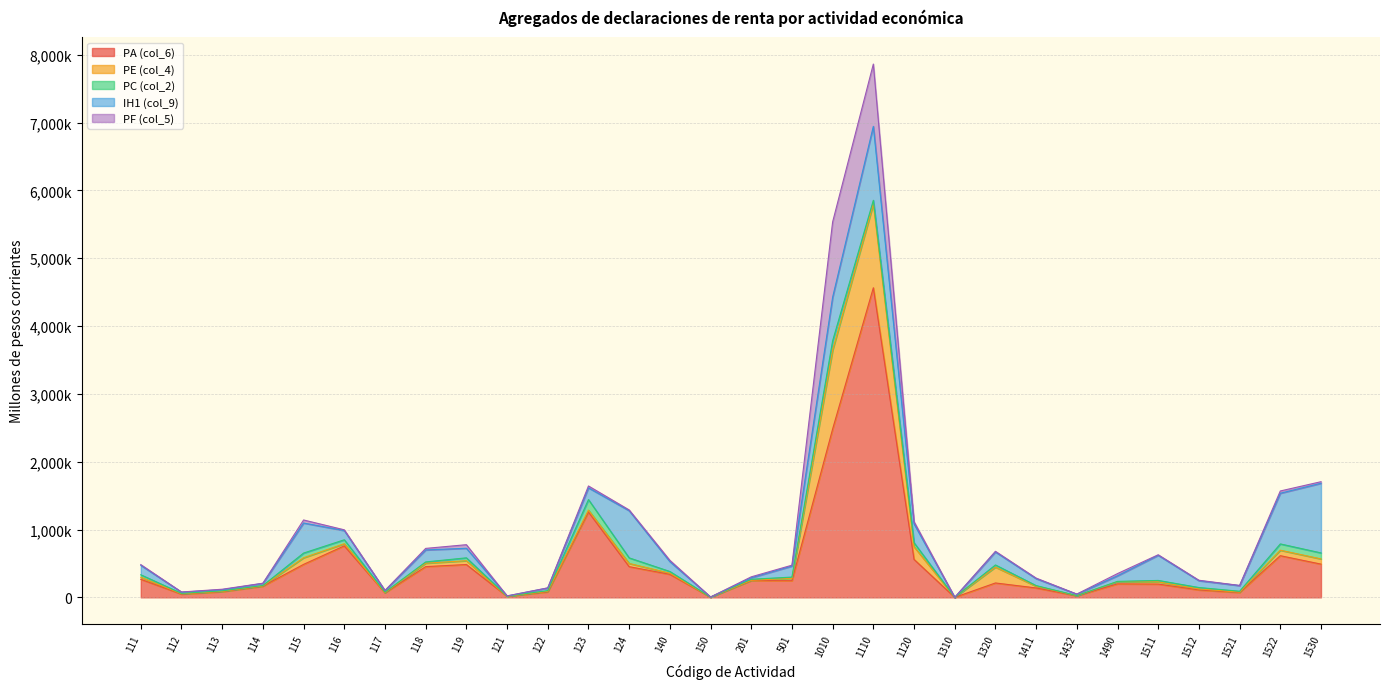

Reading right to left, what are all the values shown in this chart?

PA (col_6): 1530=490187	1522=614510	1521=71683	1512=109612	1511=196025	1490=199116	1432=23137	1411=138713	1320=212312	1310=229	1120=559668	1110=4565322	1010=2483080	501=245483	201=247204	150=2951	140=339543	124=452861	123=1258509	122=81349	121=15045	119=484134	118=453152	117=67209	116=759561	115=486369	114=164876	113=84635	112=47757	111=266367
PE (col_4): 1530=77081	1522=81004	1521=5732	1512=14562	1511=32679	1490=31928	1432=2086	1411=25269	1320=233613	1310=22	1120=186950	1110=1236810	1010=1163906	501=34180	201=4739	150=194	140=16934	124=47327	123=28286	122=7984	121=128	119=56542	118=50511	117=3287	116=31478	115=97838	114=4362	113=4037	112=5535	111=30893
PC (col_2): 1530=88295	1522=92641	1521=12772	1512=21081	1511=20950	1490=4611	1432=927	1411=9501	1320=31996	1310=19	1120=59070	1110=53050	1010=136750	501=19356	201=14766	150=698	140=25411	124=82233	123=155096	122=9923	121=3070	119=42279	118=18574	117=6749	116=58105	115=69049	114=5591	113=7809	112=5462	111=35923
IH1 (col_9): 1530=1026600	1522=747283	1521=83643	1512=100828	1511=370346	1490=82123	1432=20362	1411=102967	1320=191543	1310=95	1120=278322	1110=1090489	1010=643054	501=162401	201=22430	150=964	140=145763	124=695670	123=173133	122=38820	121=2941	119=141346	118=176923	117=23058	116=135800	115=443082	114=31291	113=16365	112=17999	111=139345
PF (col_5): 1530=23332	1522=33326	1521=2176	1512=6218	1511=8291	1490=32913	1432=2216	1411=7739	1320=9777	1310=39	1120=32800	1110=918467	1010=1109633	501=13019	201=13617	150=427	140=18965	124=11272	123=27547	122=2243	121=83	119=52481	118=22908	117=1334	116=11149	115=44794	114=2448	113=7108	112=2343	111=10560